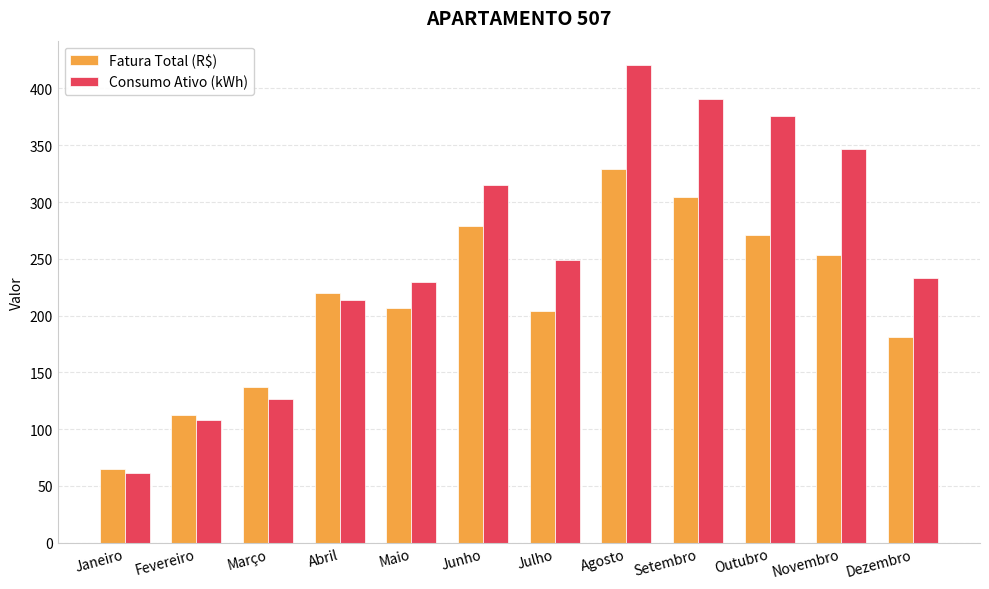

The value of Fatura Total (R$) at Julho is 203.9. True or false?

True